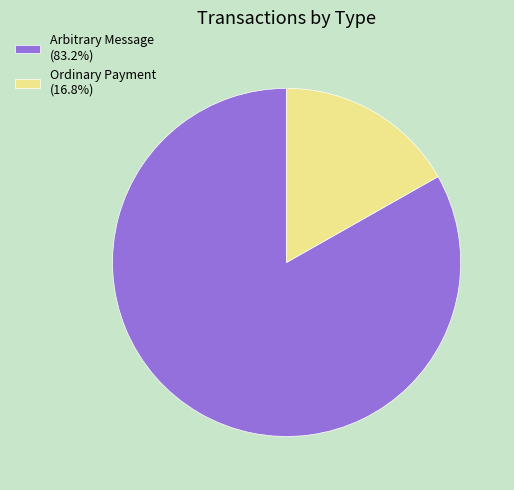

Combined, do Arbitrary Message (83.2%) and Ordinary Payment (16.8%) account for over 50%?

Yes